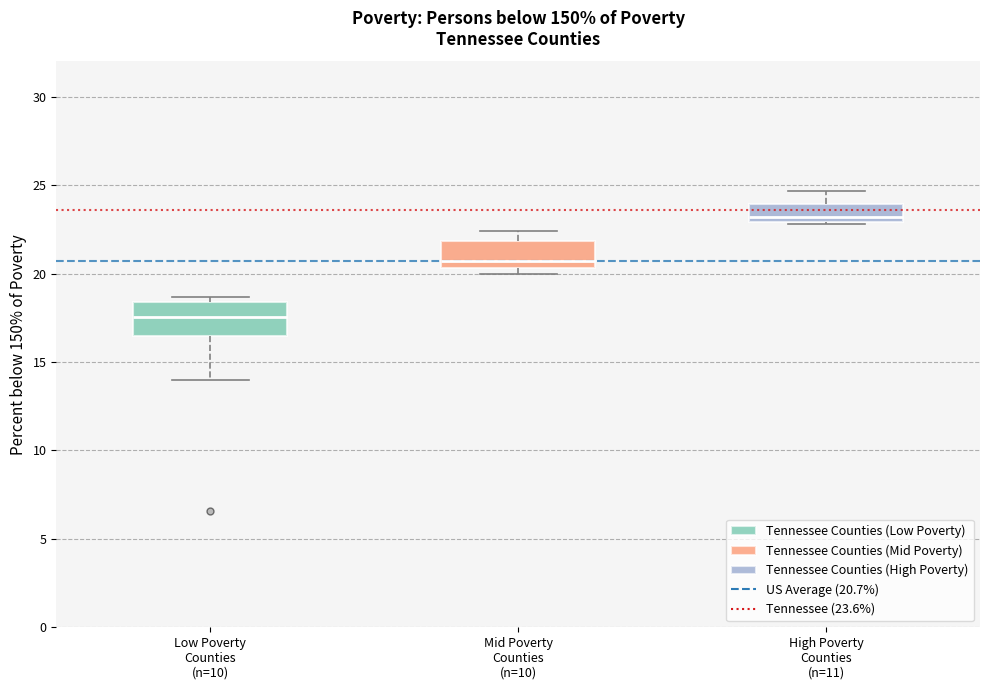

Where does the upper whisker of the box for High Poverty Counties (n=11) end on the y-axis? The values are not printed on the chart, so give them approximately, as read against the axis.

24.5